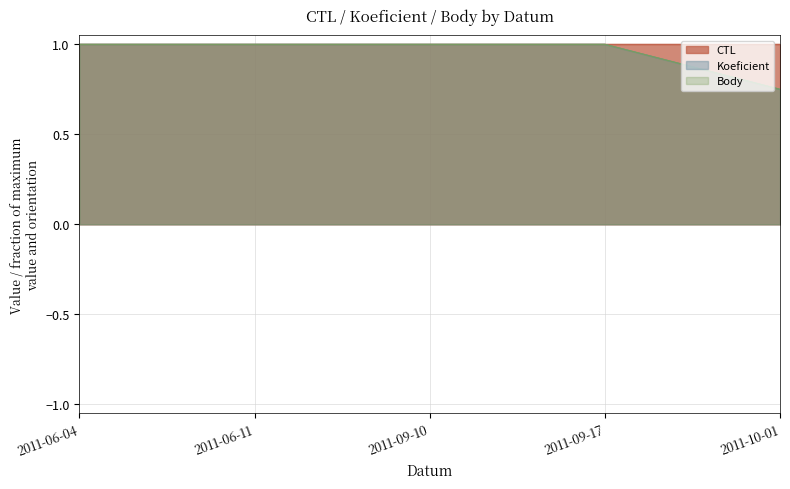

True or false: CTL has a value of 1.0 at 2011-06-11.

True